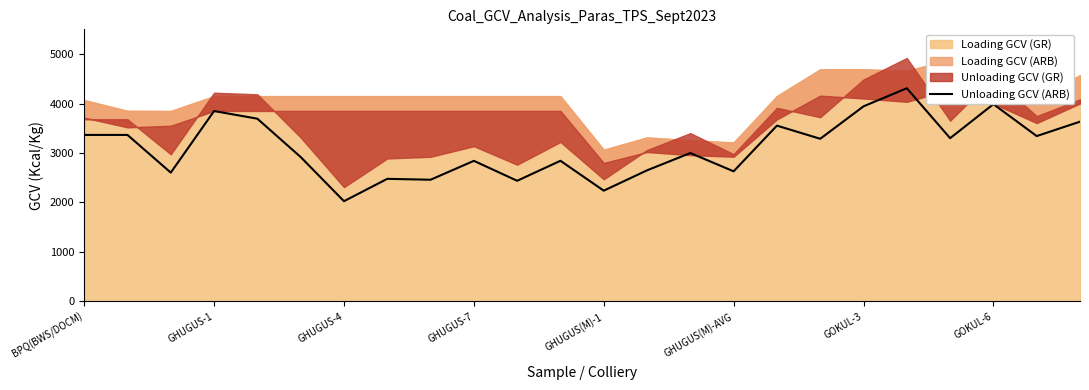

What is the difference between the maximum and minimum values?

2284